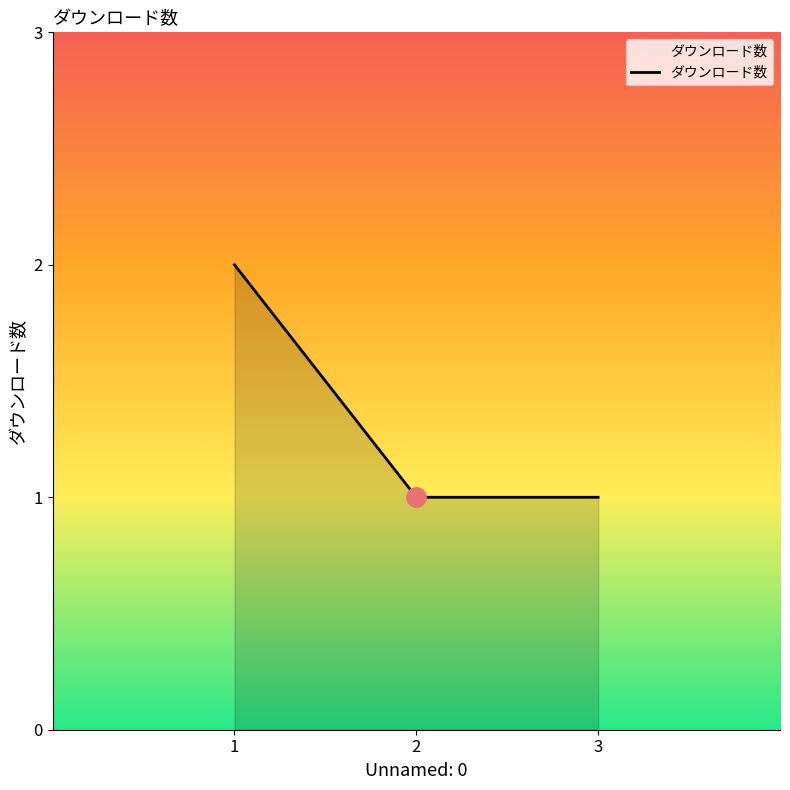

Reading right to left, transcribe all the data shown in this chart.

1	1	2